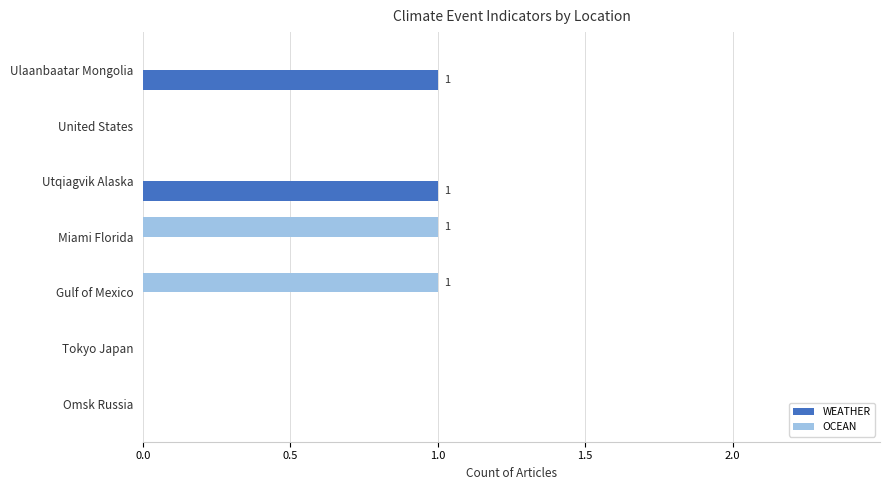

Between Utqiagvik Alaska and Omsk Russia, which series saw the biggest shift?

WEATHER